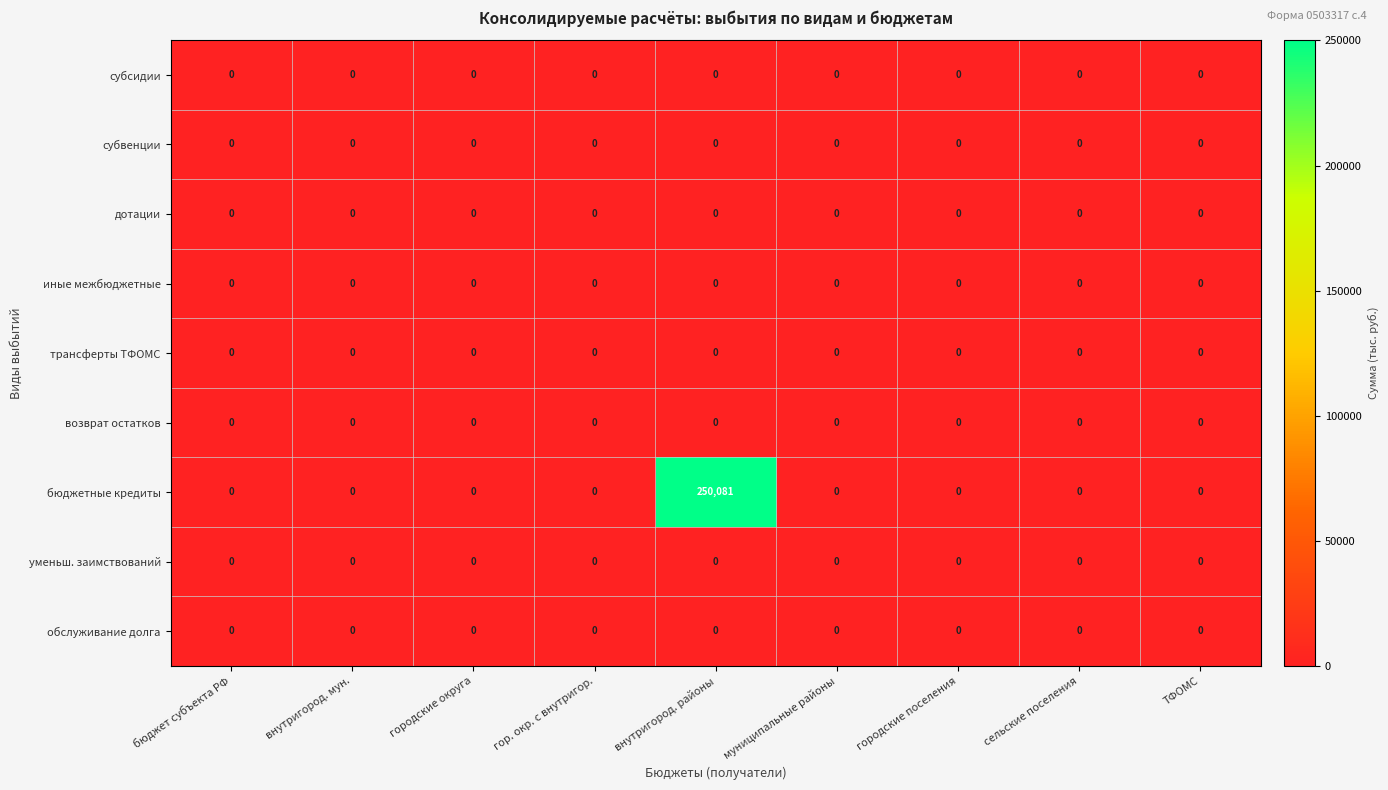

What is the difference between the maximum and minimum values in the бюджетные кредиты series?

250081